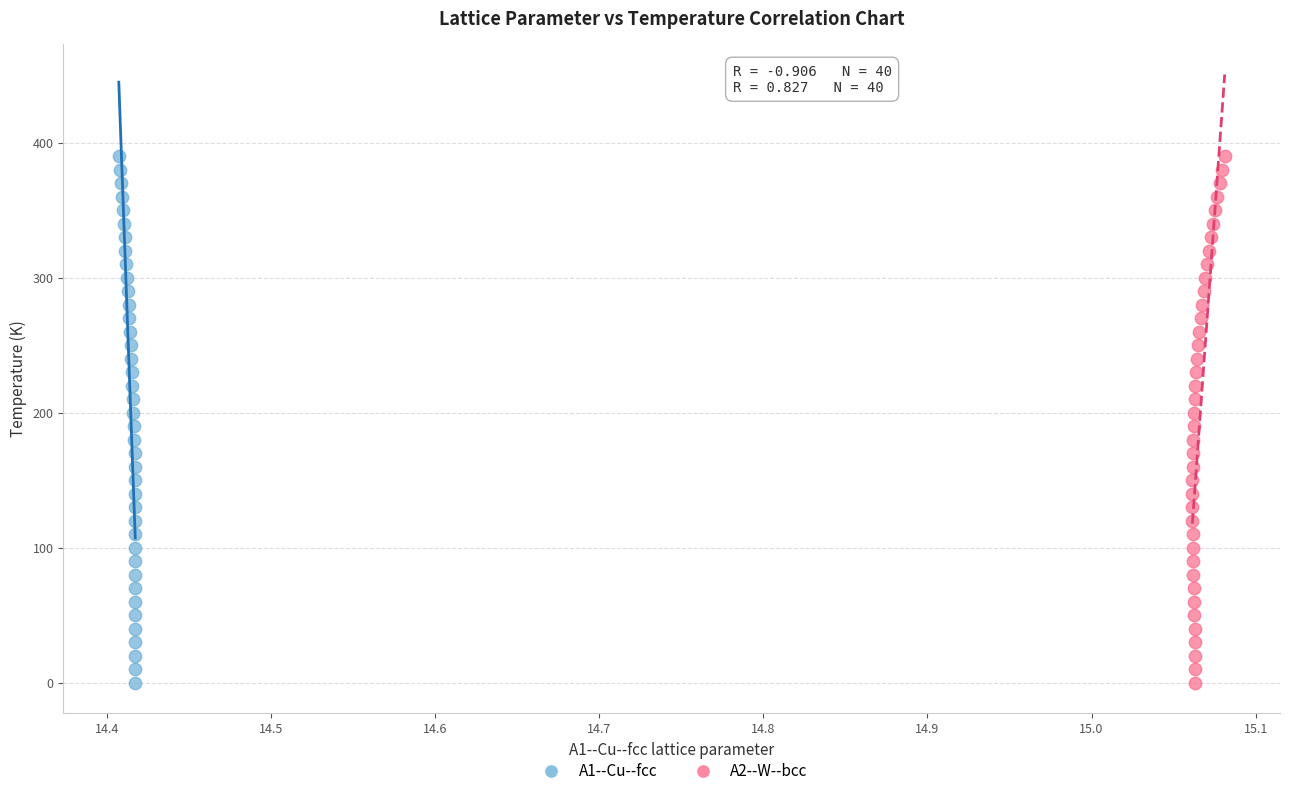

What are all the series names shown in the legend?

A1--Cu--fcc, A2--W--bcc